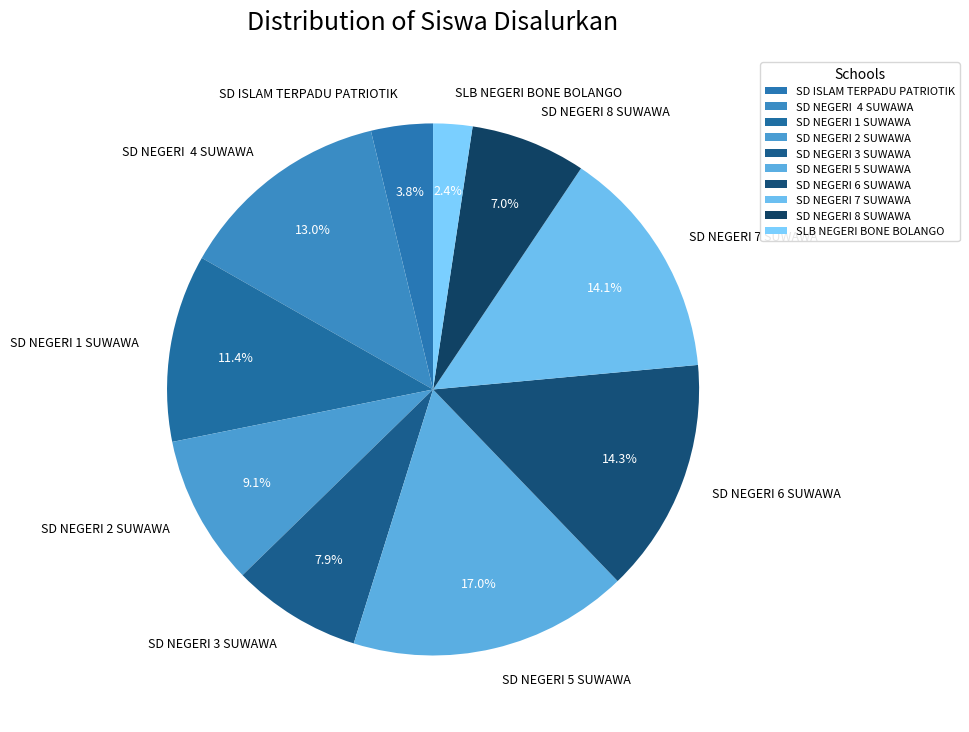

What is the ratio of the value at SD NEGERI 2 SUWAWA to the value at SD NEGERI 3 SUWAWA?

1.2